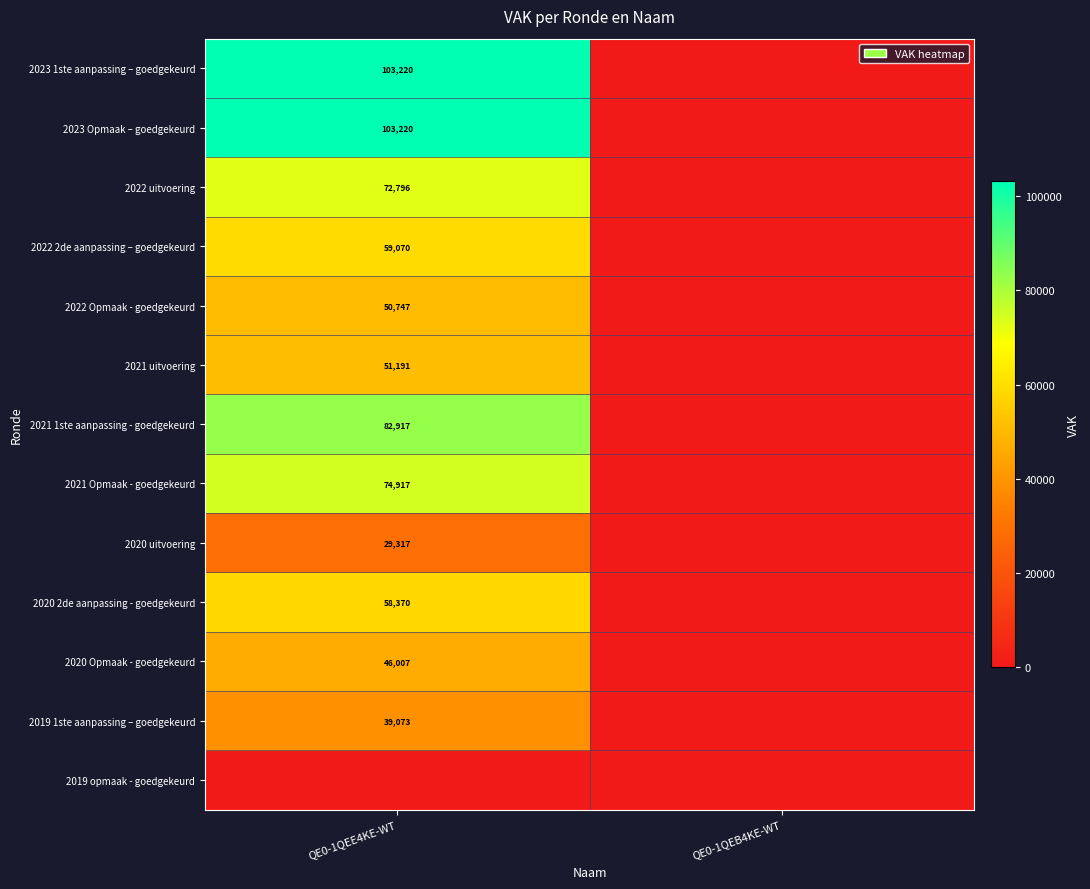

The value of 2023 1ste aanpassing – goedgekeurd at QE0-1QEE4KE-WT is 103220. True or false?

True